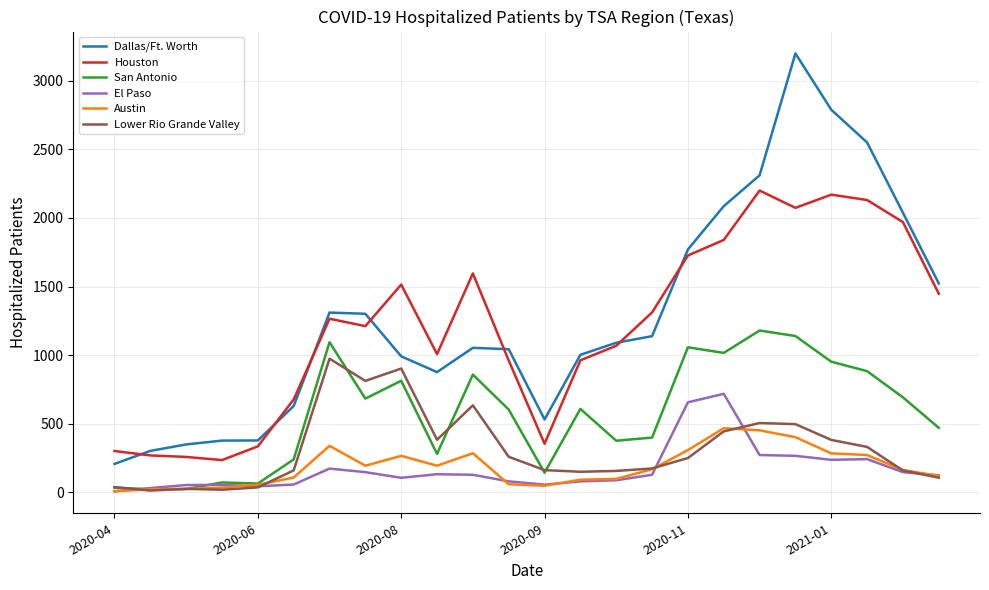

What is the lowest value of the Dallas/Ft. Worth series?

208